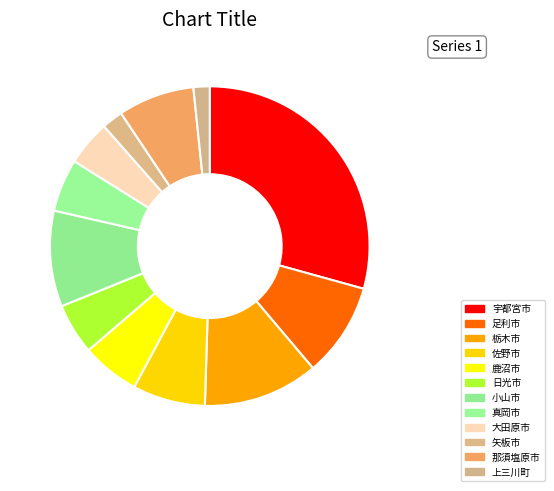

How many slices are in this pie chart?

12